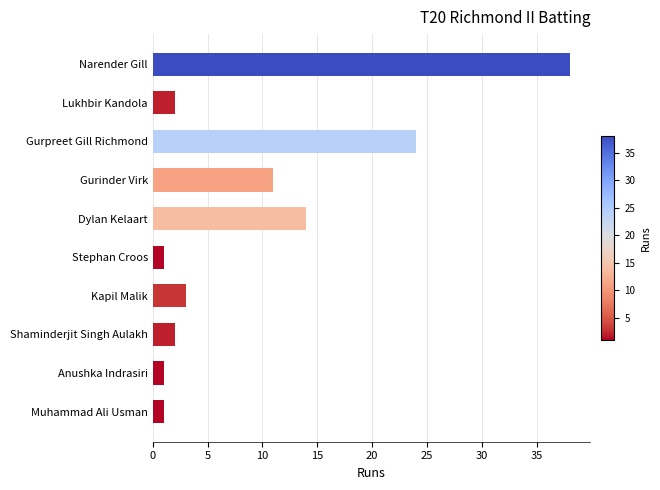

What is the ratio of the value at Lukhbir Kandola to the value at Kapil Malik?

0.7